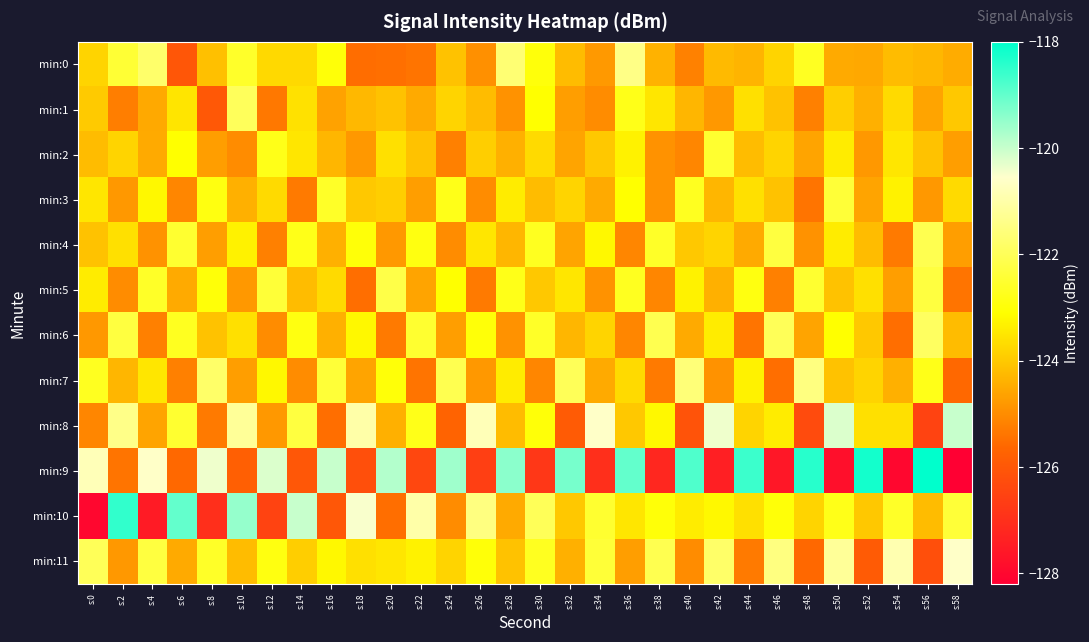

At which category is the sum across all series the highest?

s:36